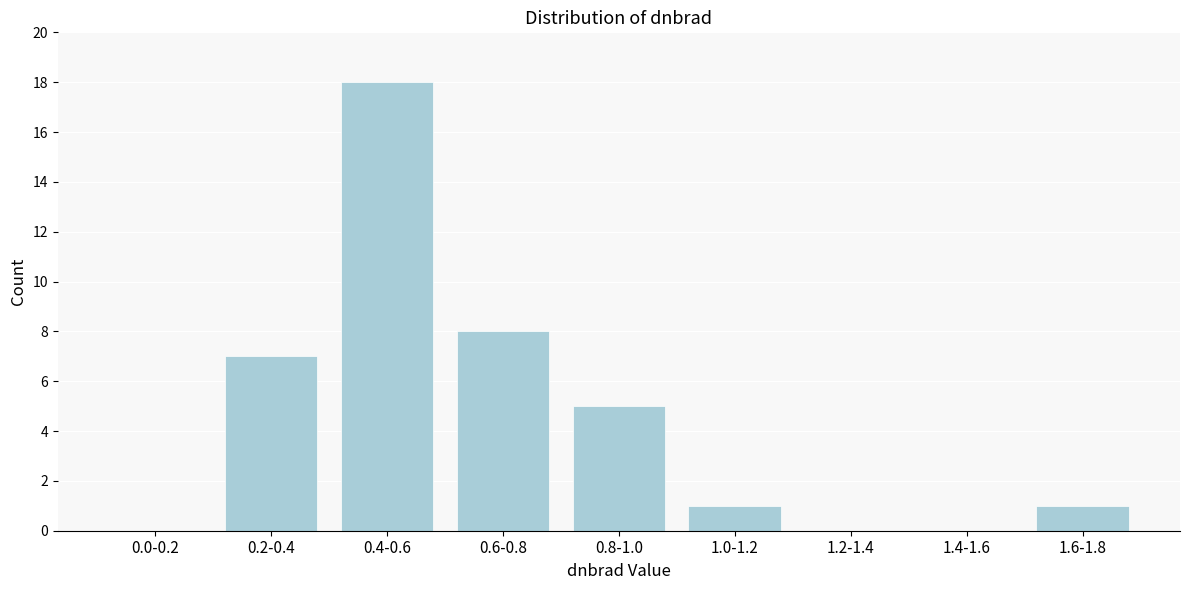

Reading right to left, list all the values displayed in this chart.

1.6-1.8=1	1.4-1.6=0	1.2-1.4=0	1.0-1.2=1	0.8-1.0=5	0.6-0.8=8	0.4-0.6=18	0.2-0.4=7	0.0-0.2=0